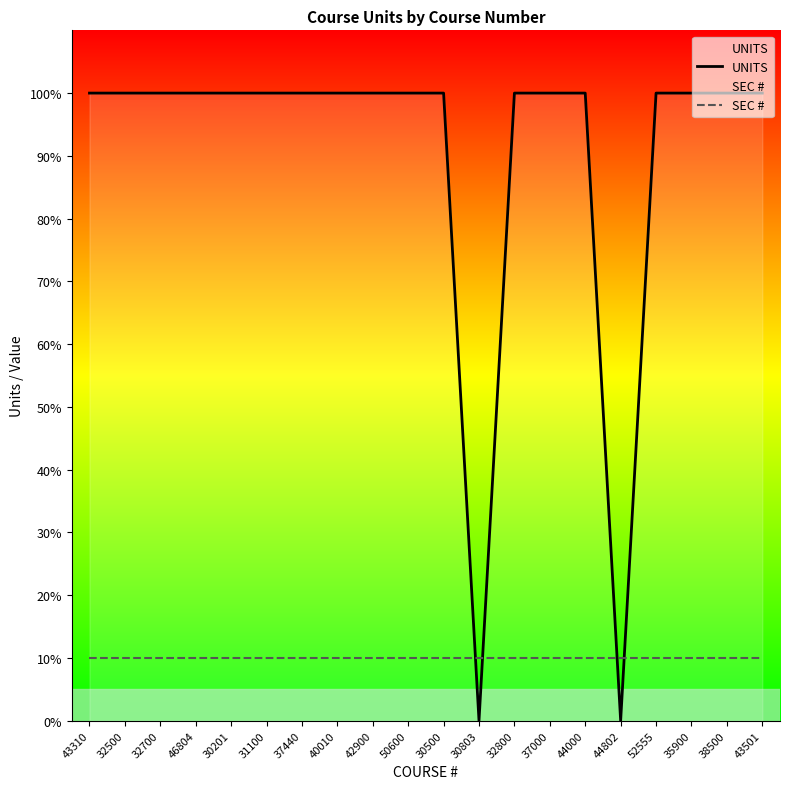

What position from the left is 30500?

11